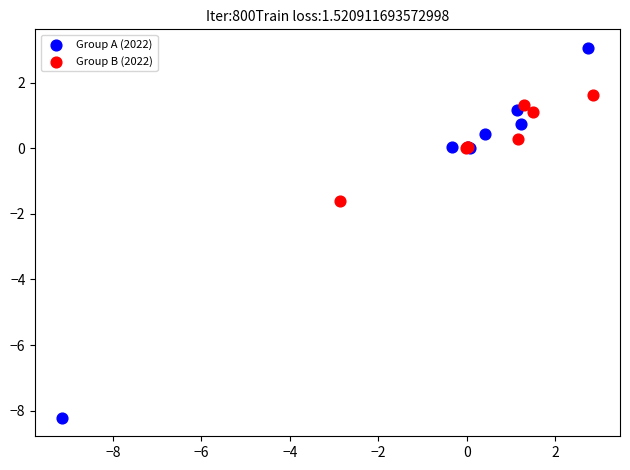

Which series has the largest Y range (max minus min)?

Group A (2022)